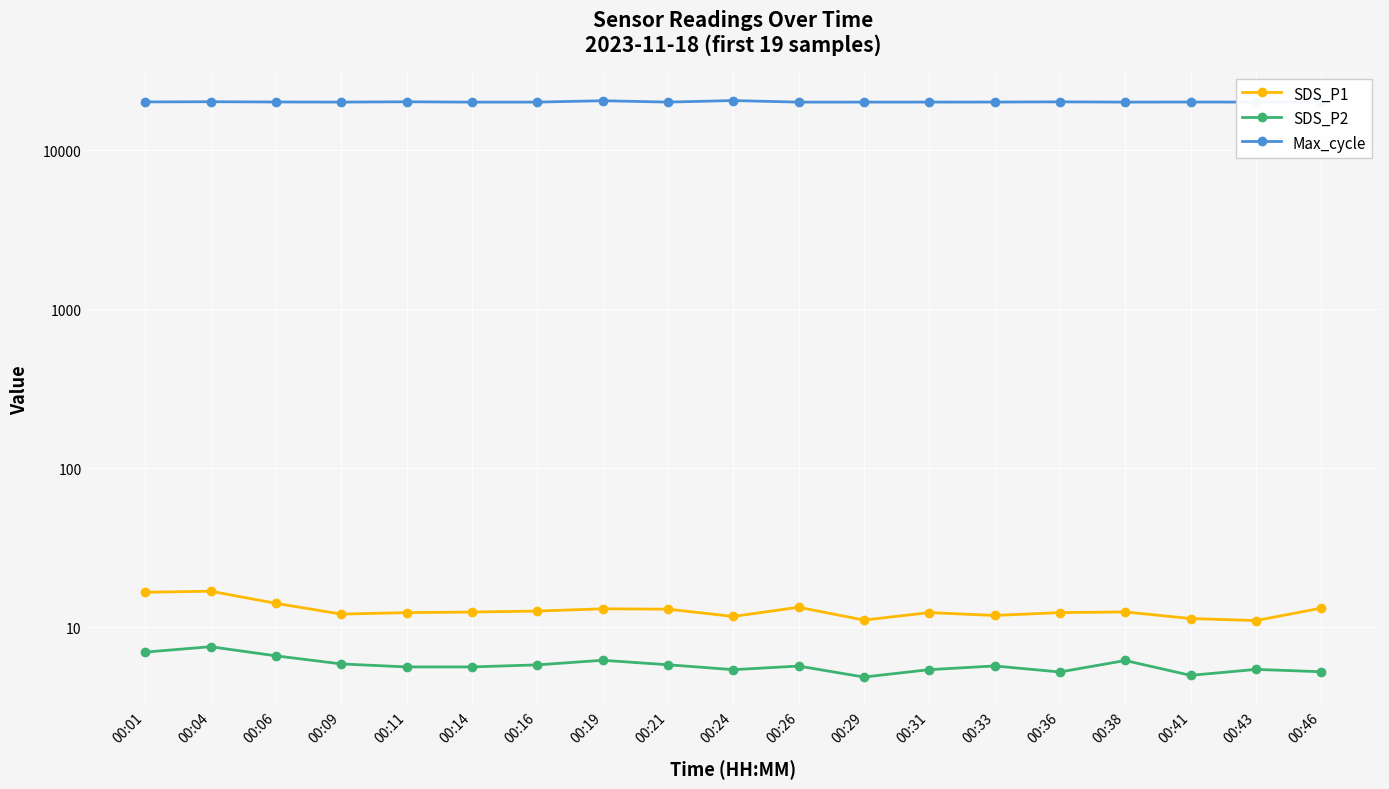

Where is the first local minimum for Max_cycle?

00:09